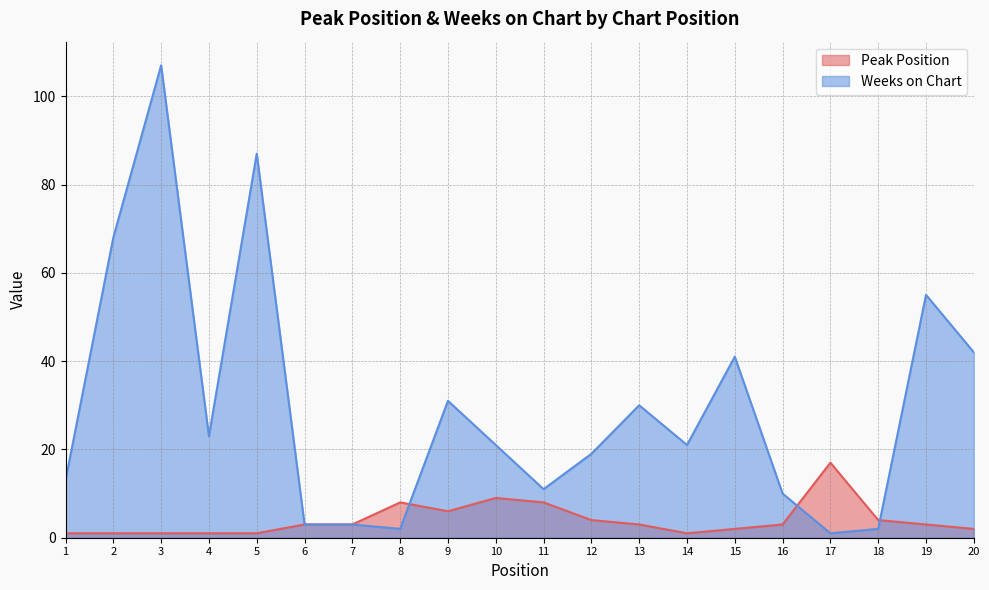

What is the sum of all Peak Position values?

81